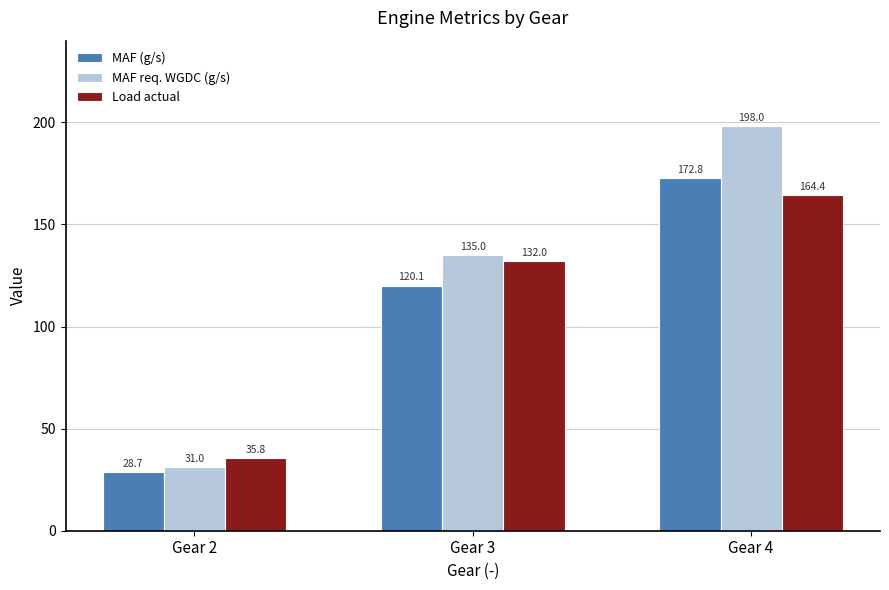

True or false: MAF (g/s) has a value of 42.2 at Gear 4.

False